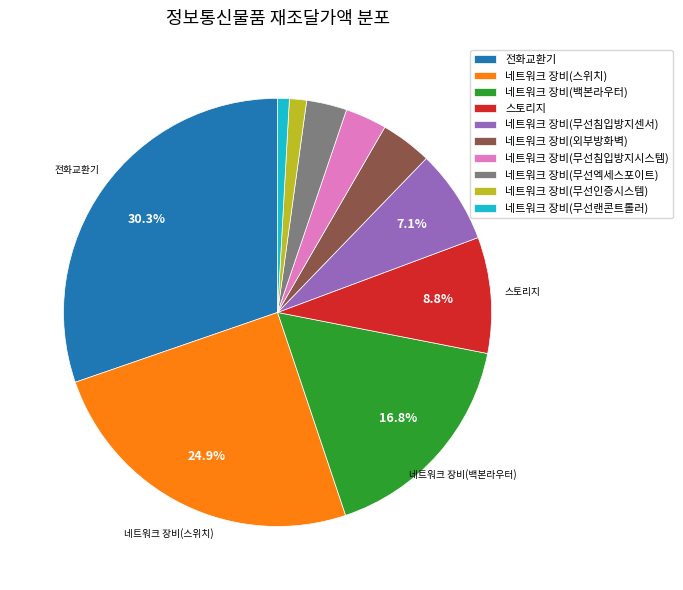

Is there a majority slice in this chart?

No